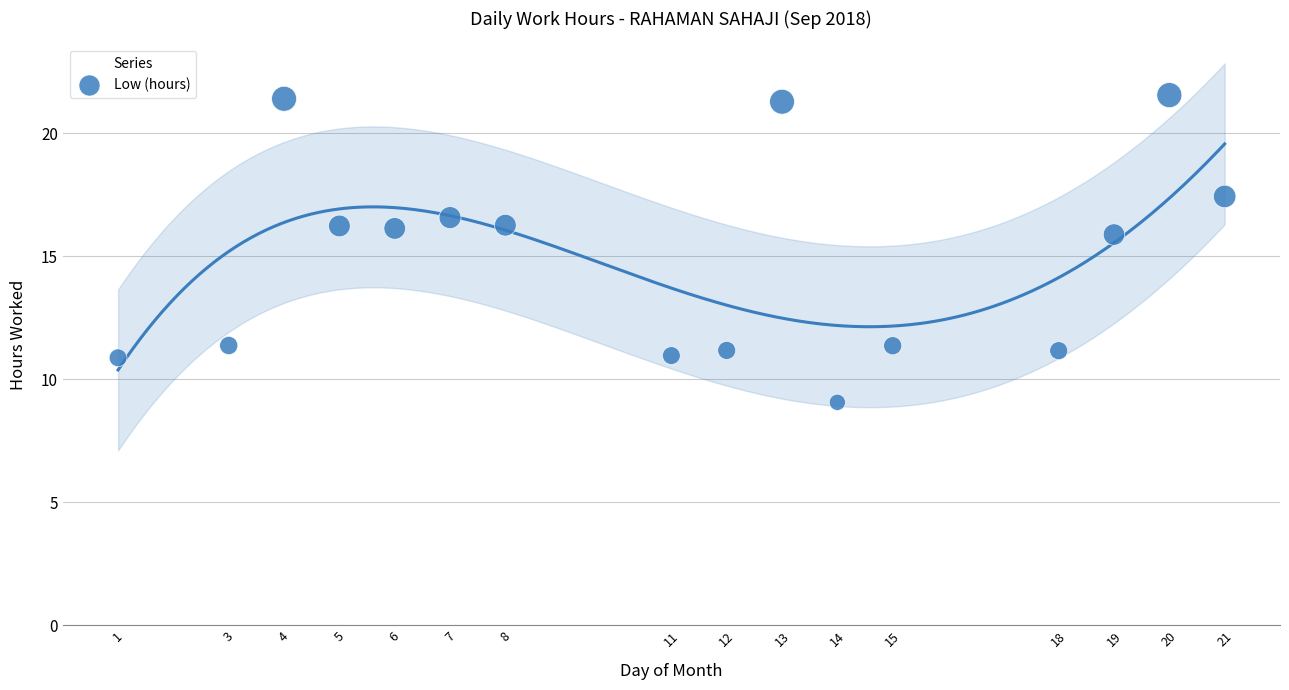

What is the range of Y values (max minus min)?

12.5